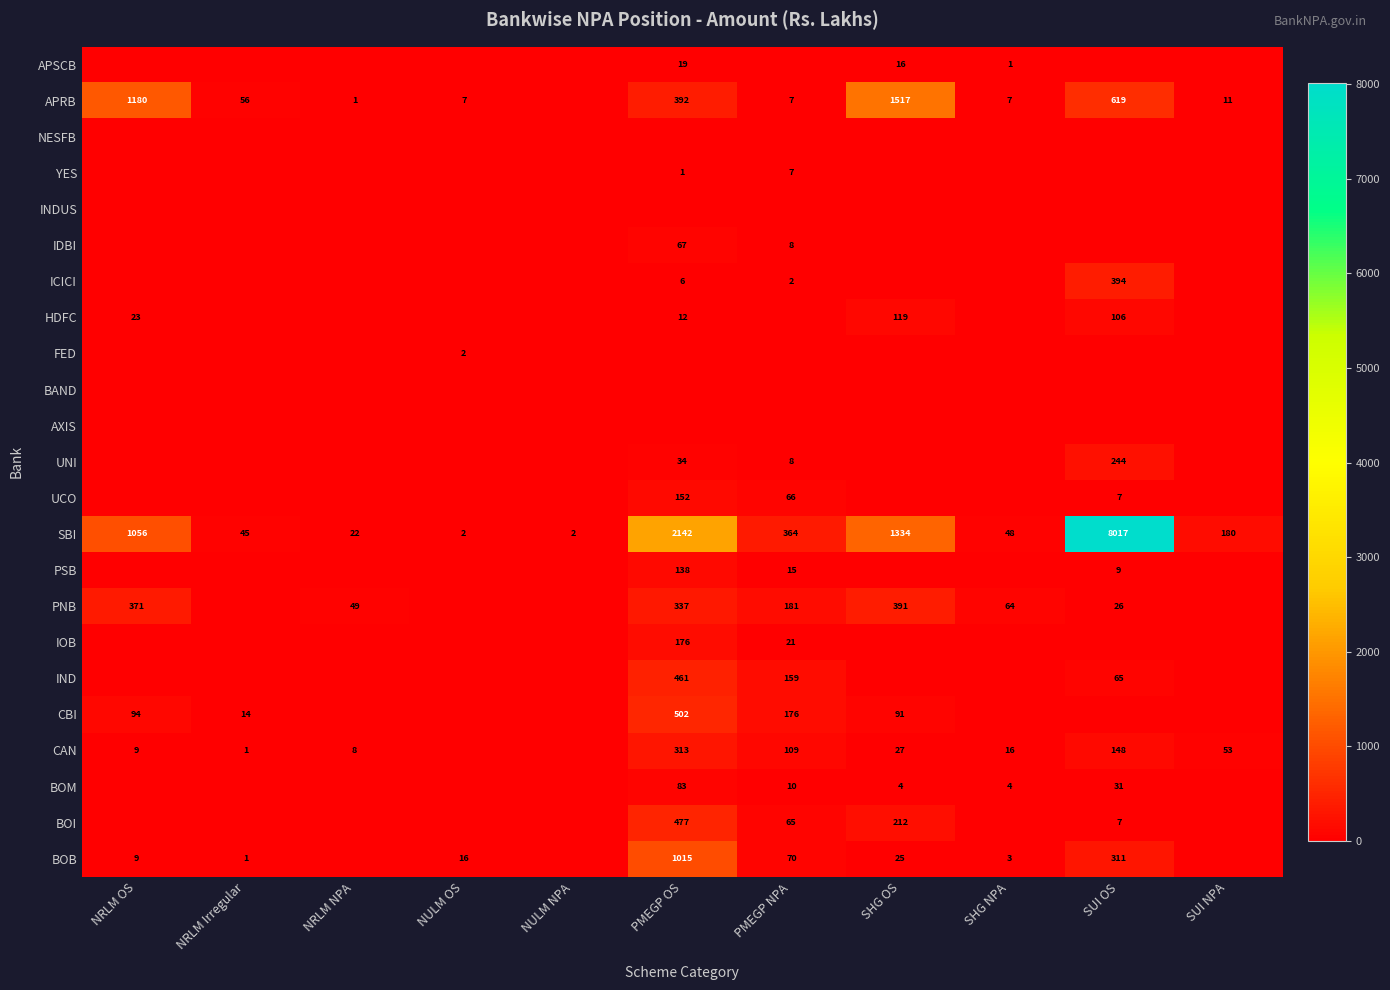

The CAN series shows 50 at SUI OS. True or false?

False